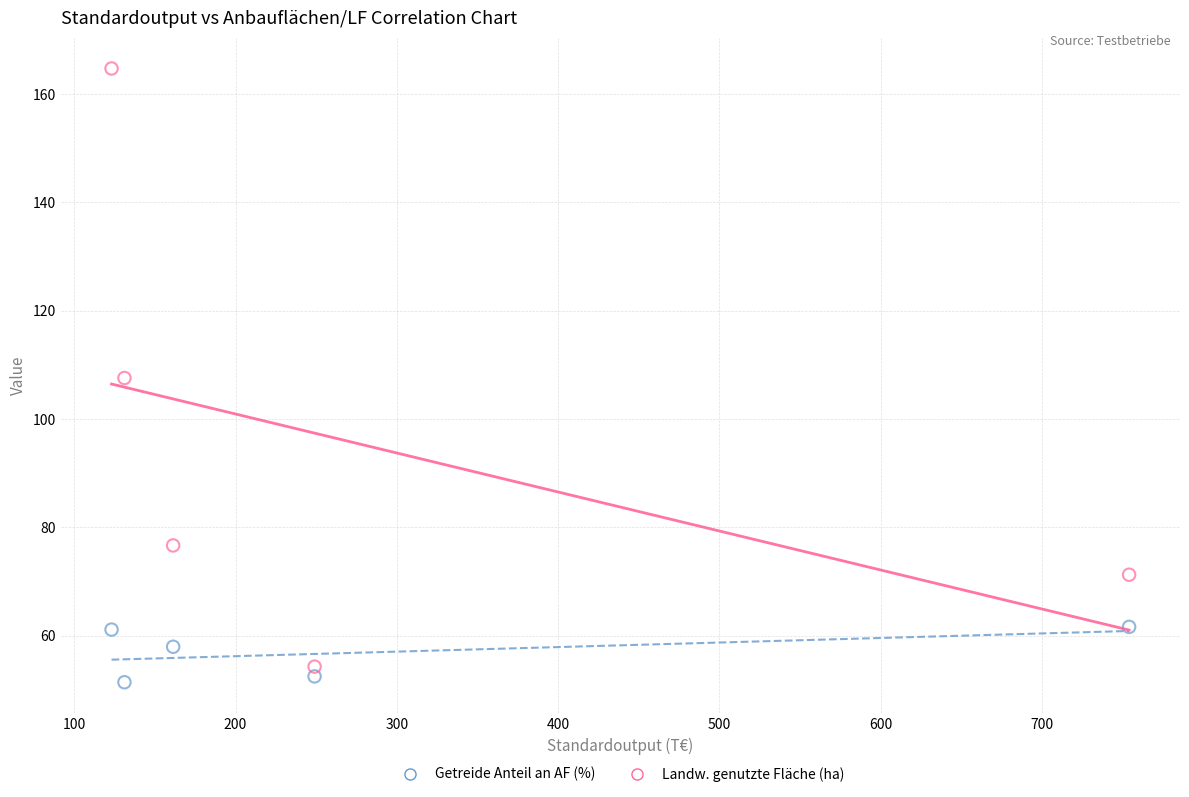

In the Landw. genutzte Fläche (ha) series, what Y value is closest to 109?

107.6